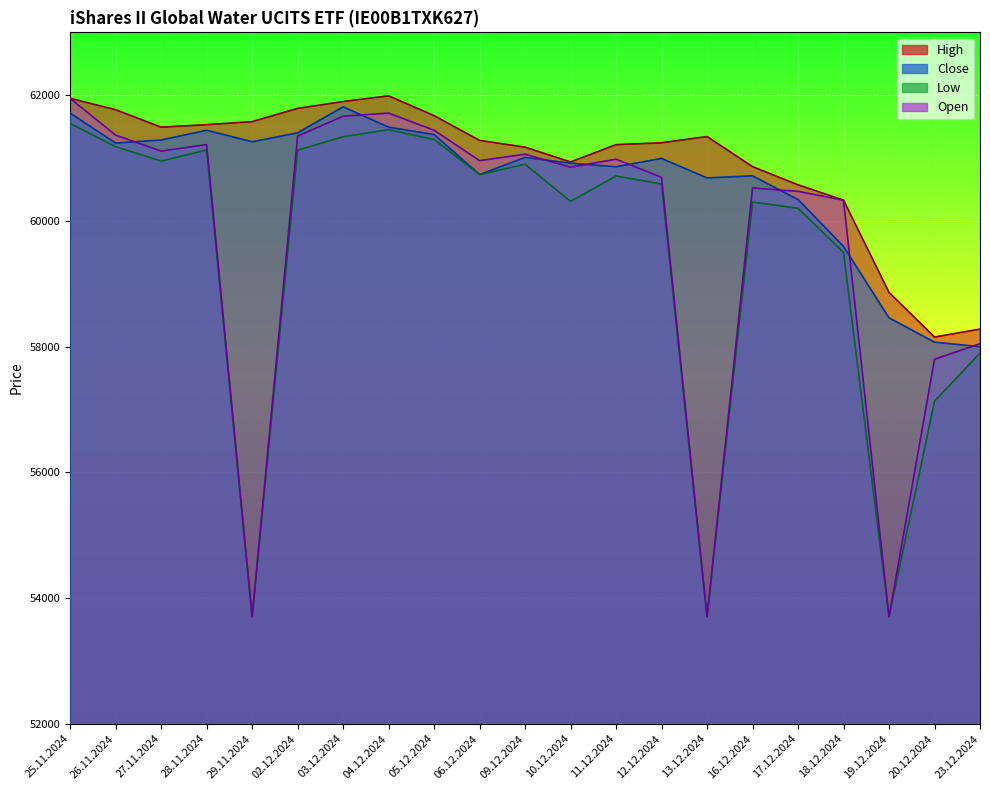

At which label does Open reach its peak?

25.11.2024